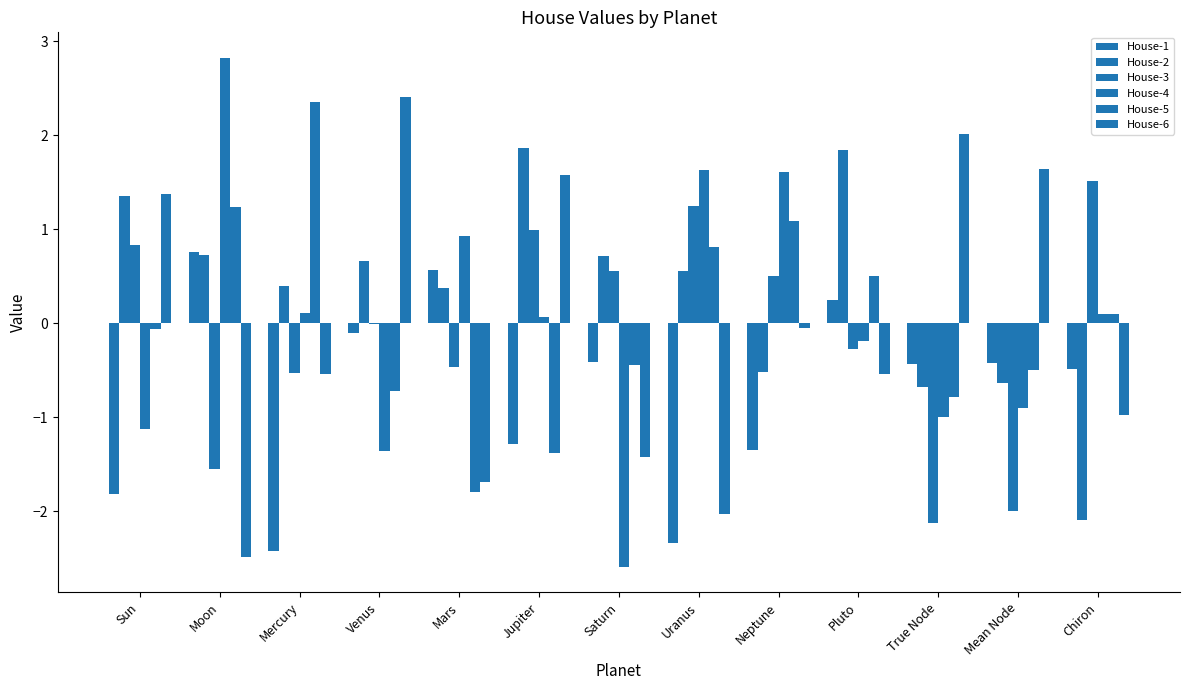

How many groups of bars are there?

13